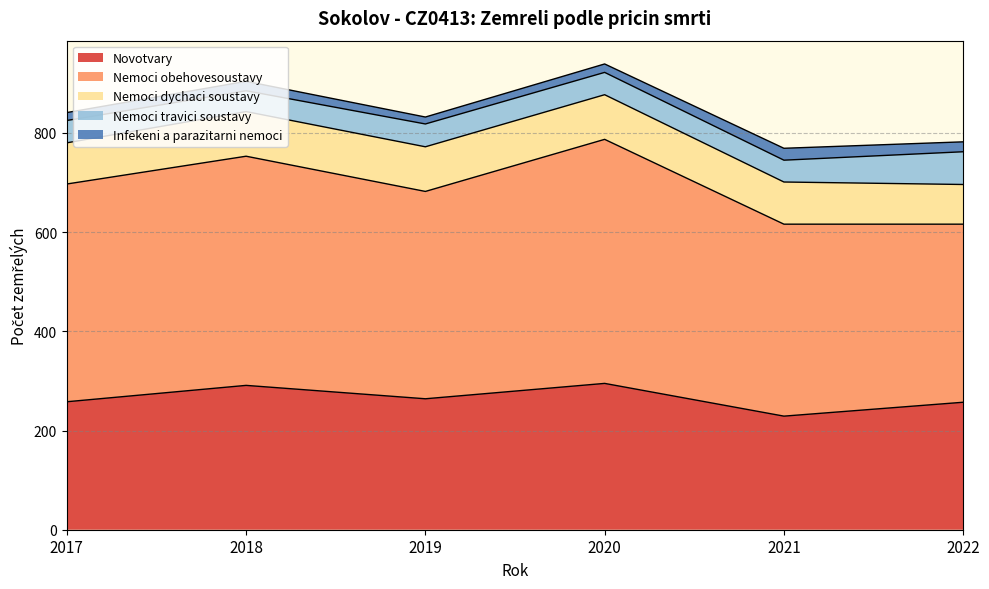

Count the number of categories in the chart.

6